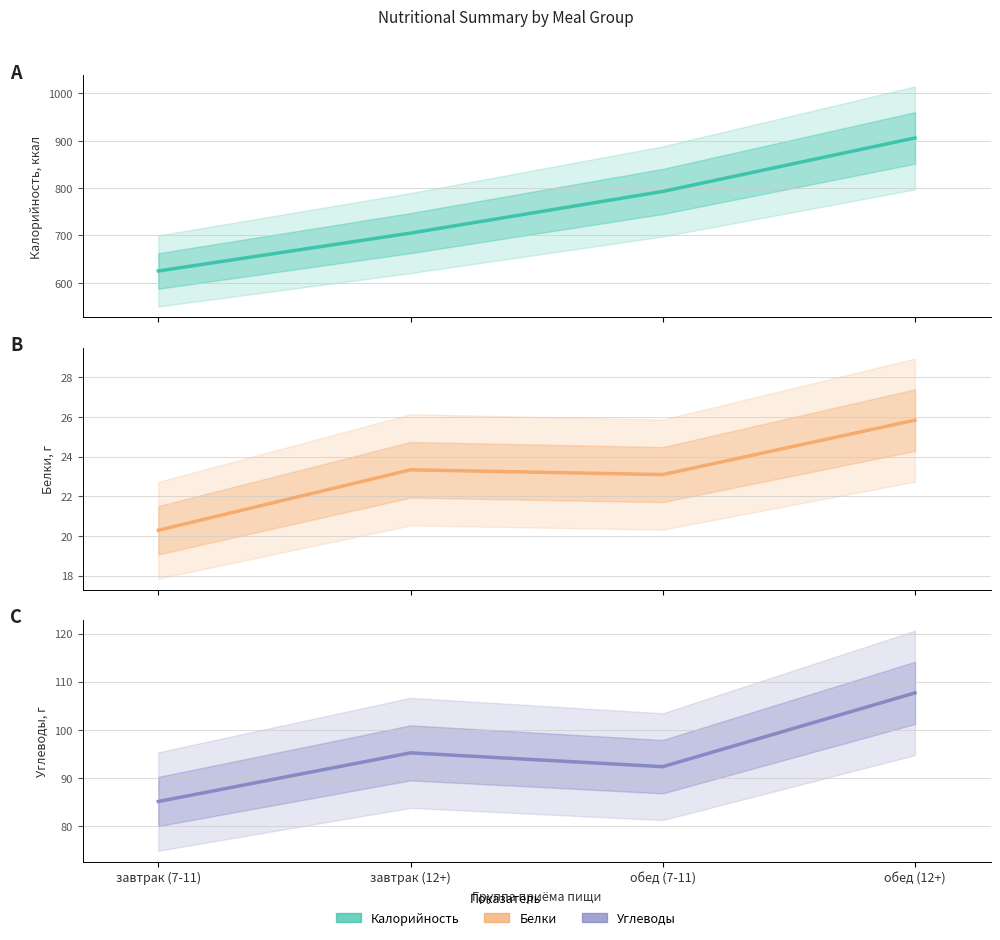

The Калорийность series shows 705.0 at завтрак (12+). True or false?

True